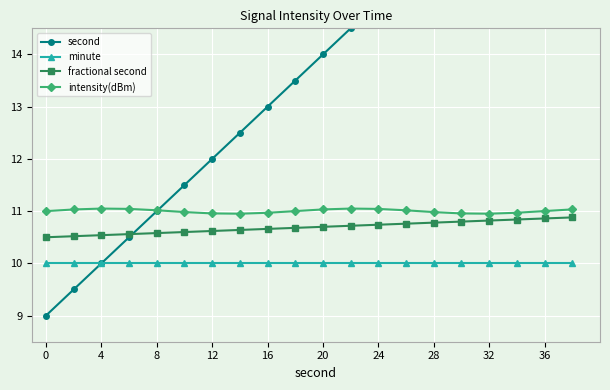

What is the value of the intensity(dBm) point at the 13th from the left?

11.0